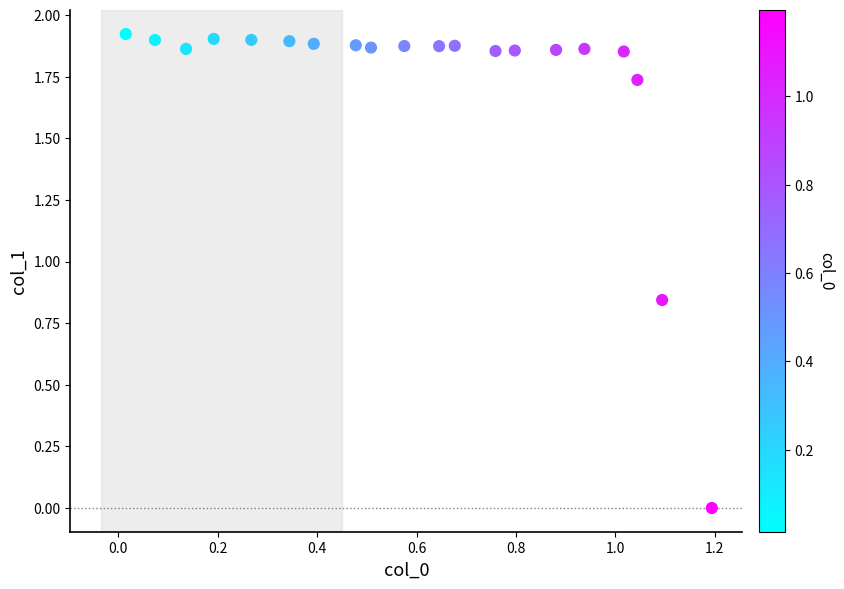

What is the range of X values (max minus min)?

1.2